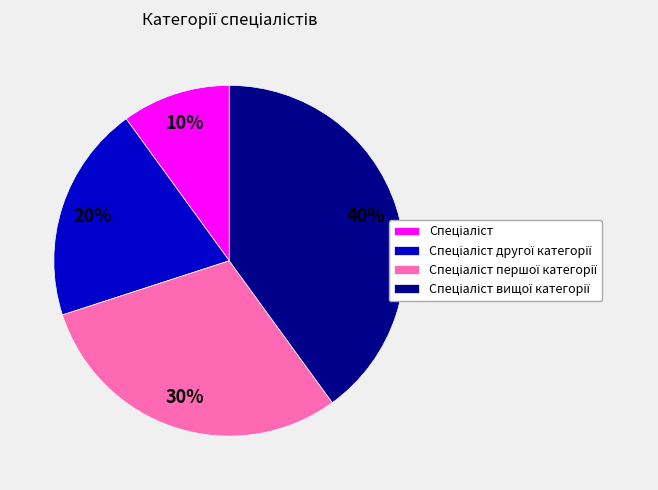

To the nearest percent, what is the difference between the largest and smallest slice percentages?

30%